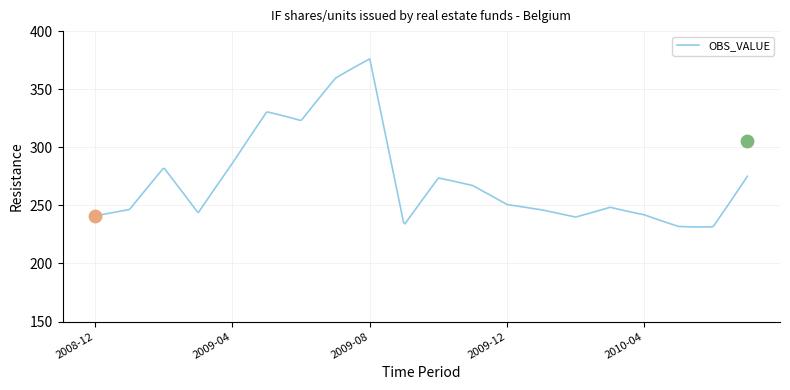

What is the maximum value for OBS_VALUE?

376.1